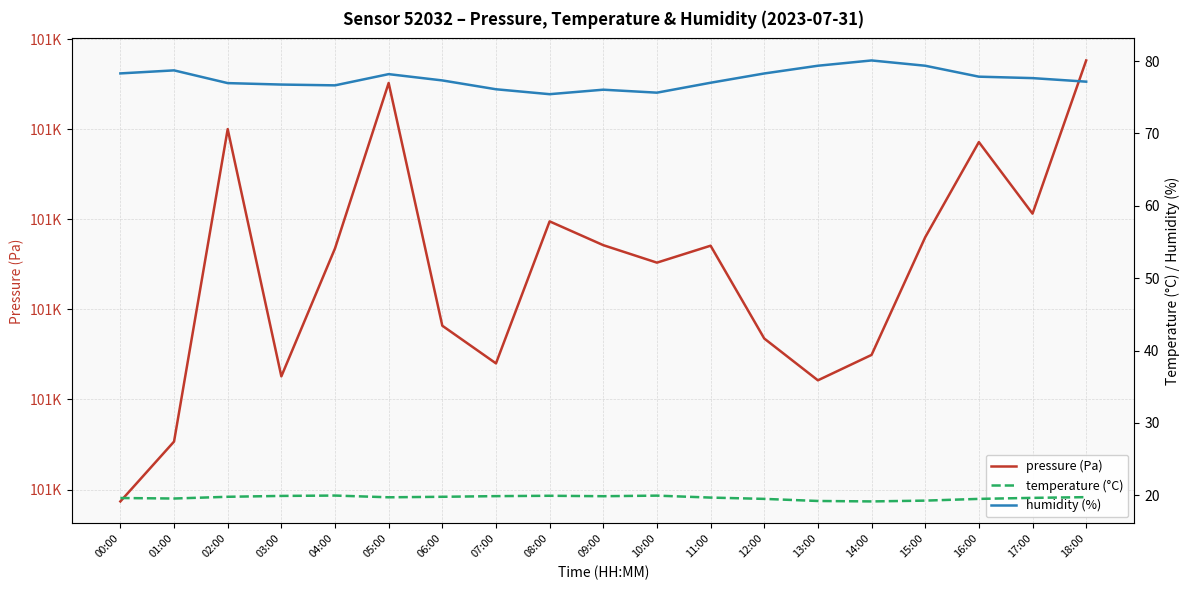

Which series changed the most between 03:00 and 17:00?

pressure (Pa)